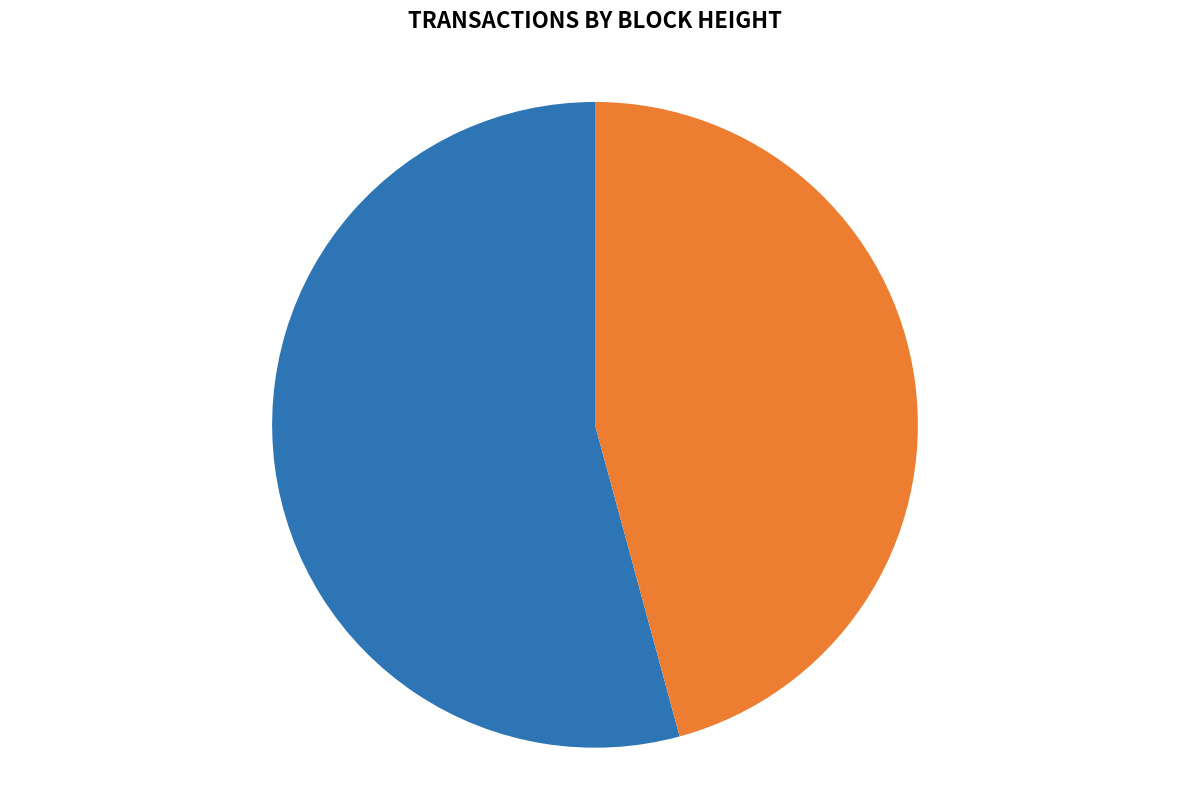

What is the majority slice?

449674